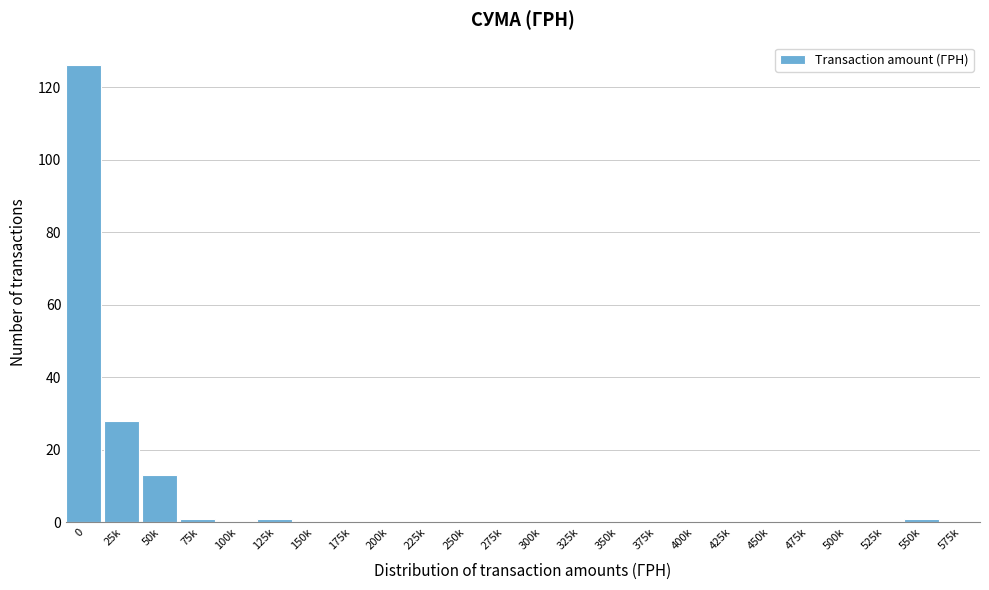

Reading right to left, transcribe all the data shown in this chart.

575k=0	550k=1	525k=0	500k=0	475k=0	450k=0	425k=0	400k=0	375k=0	350k=0	325k=0	300k=0	275k=0	250k=0	225k=0	200k=0	175k=0	150k=0	125k=1	100k=0	75k=1	50k=13	25k=28	0=126